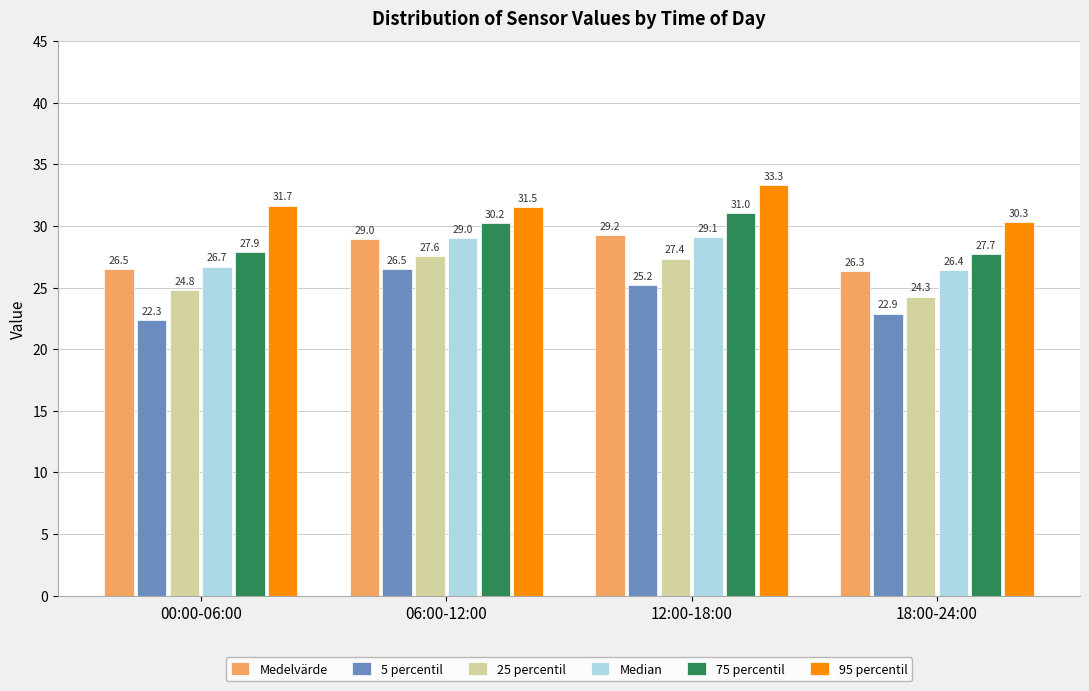

List the series in order of their peak value, highest first.

95 percentil, 75 percentil, Medelvärde, Median, 25 percentil, 5 percentil